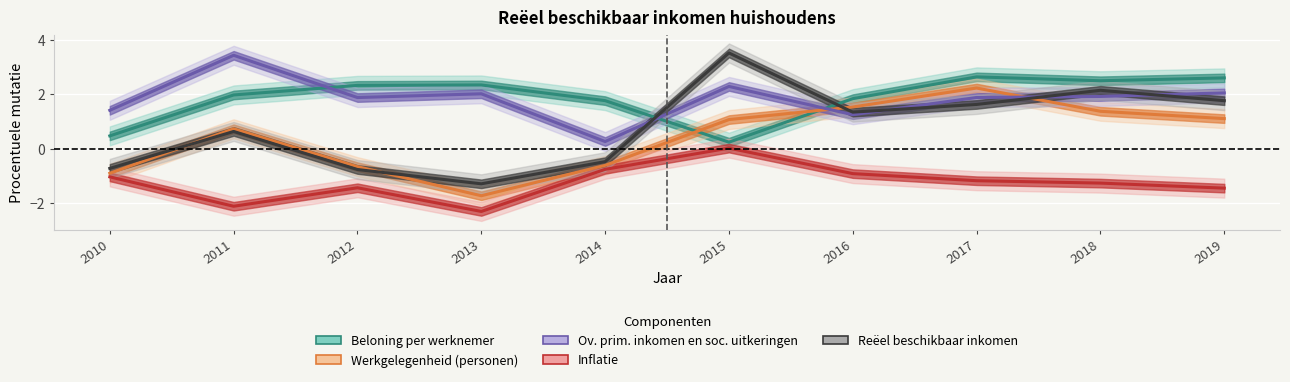

How many data points does each series have?

10